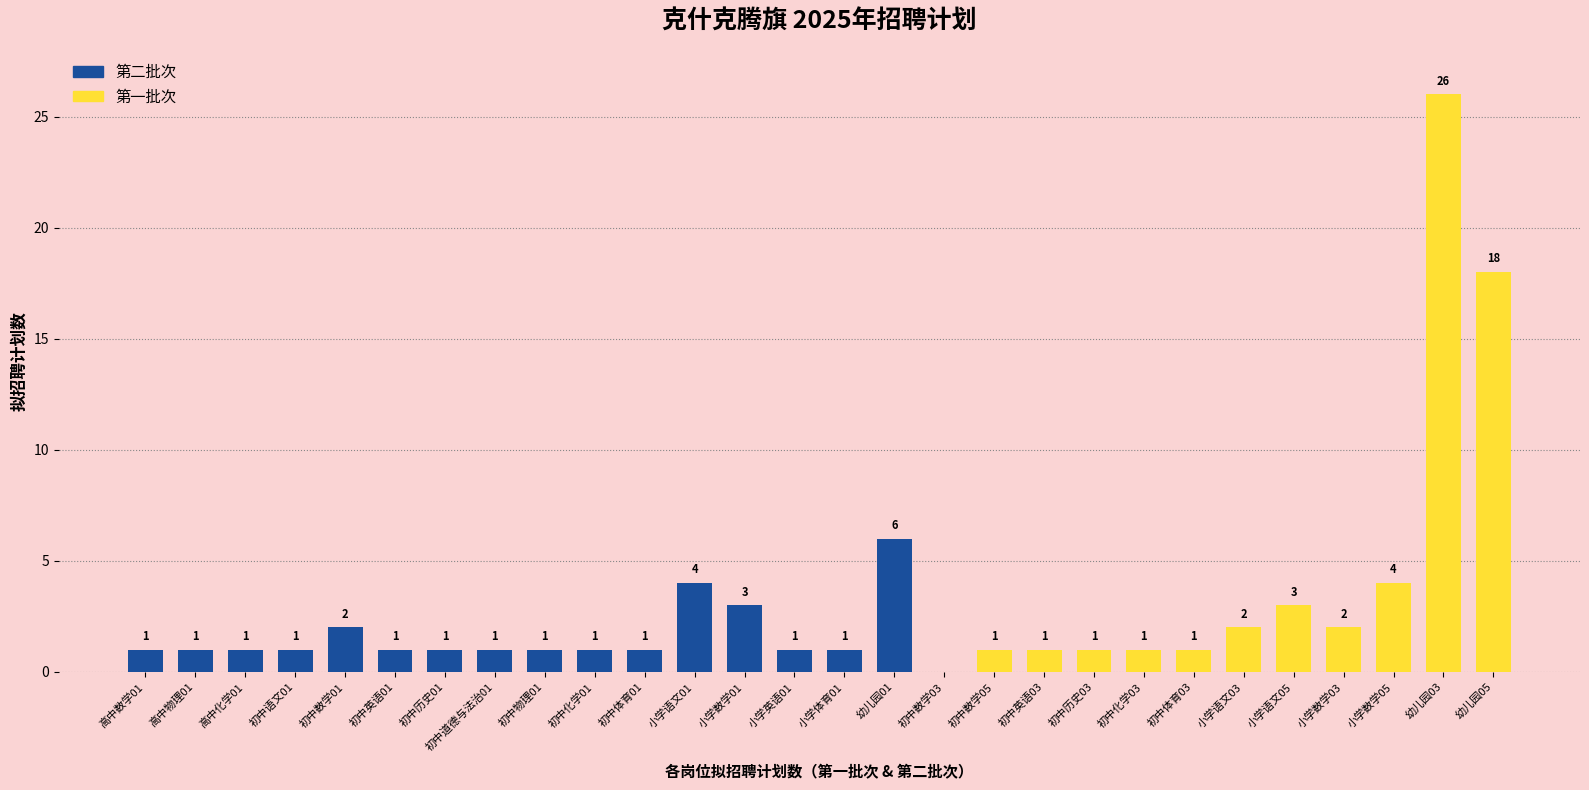

Reading left to right, what are all the values shown in this chart?

高中数学01=1	高中物理01=1	高中化学01=1	初中语文01=1	初中数学01=2	初中英语01=1	初中历史01=1	初中道德与法治01=1	初中物理01=1	初中化学01=1	初中体育01=1	小学语文01=4	小学数学01=3	小学英语01=1	小学体育01=1	幼儿园01=6	初中数学03=0	初中数学05=1	初中英语03=1	初中历史03=1	初中化学03=1	初中体育03=1	小学语文03=2	小学语文05=3	小学数学03=2	小学数学05=4	幼儿园03=26	幼儿园05=18